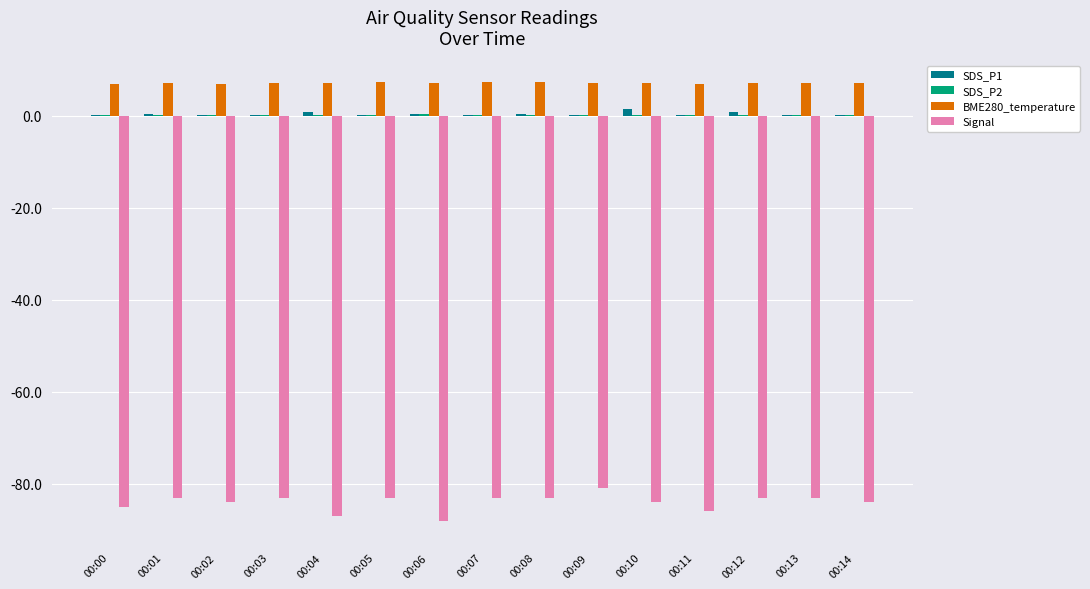

What is the maximum value for Signal?

-81.0